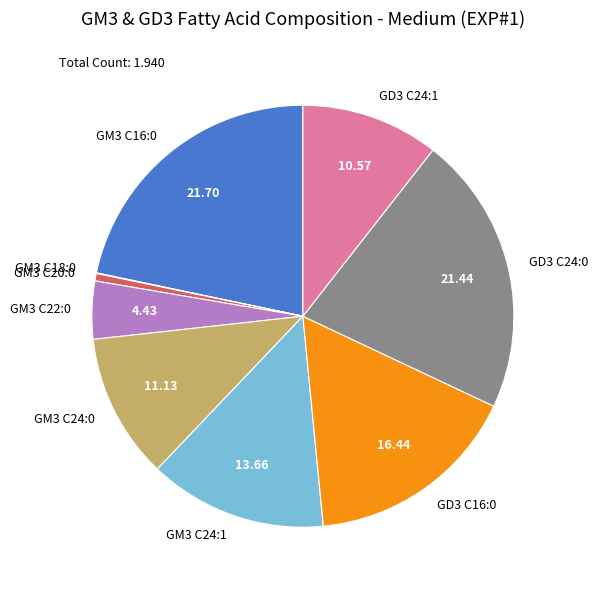

Is GM3 C16:0 the majority of the pie?

No